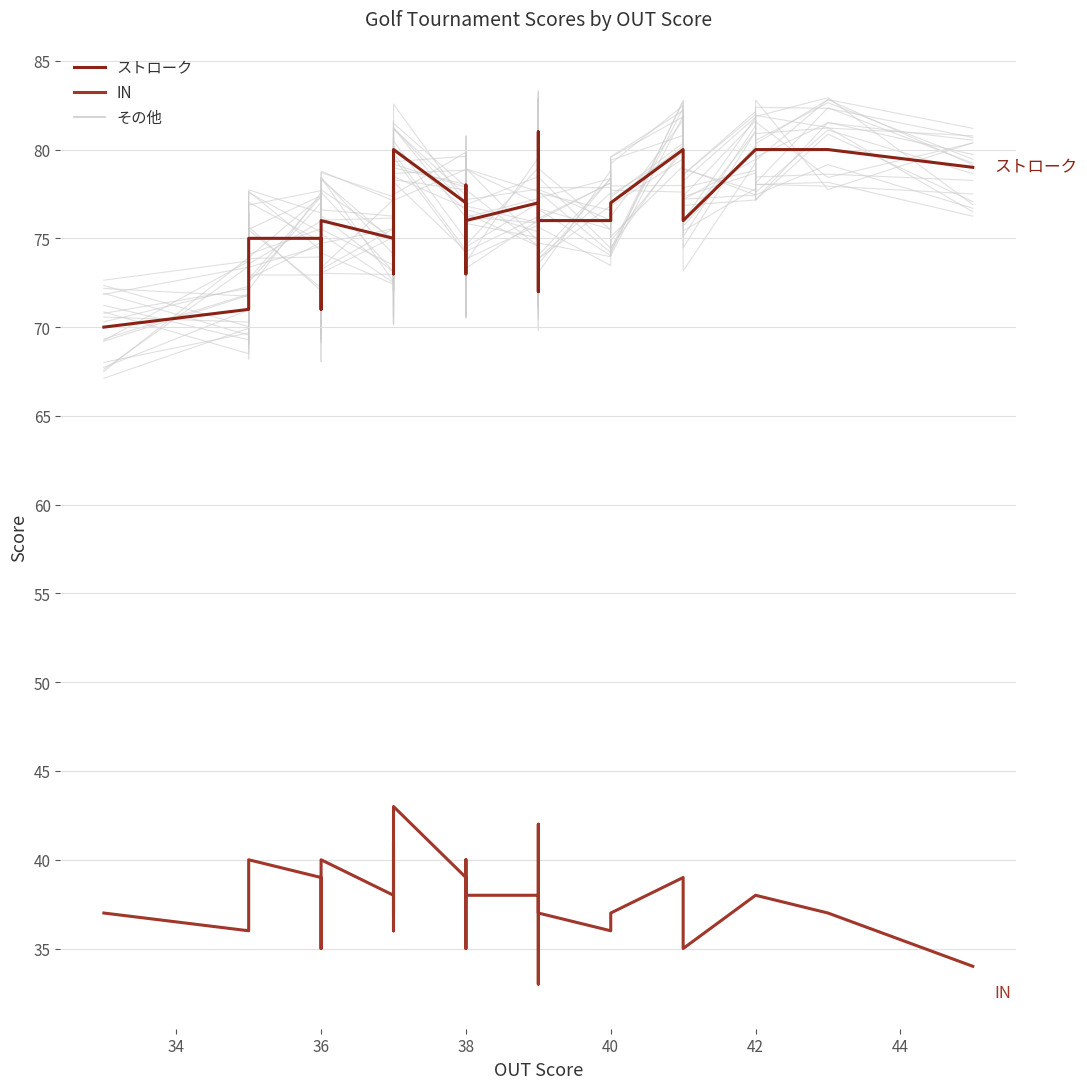

What is the maximum value for other?

82.7